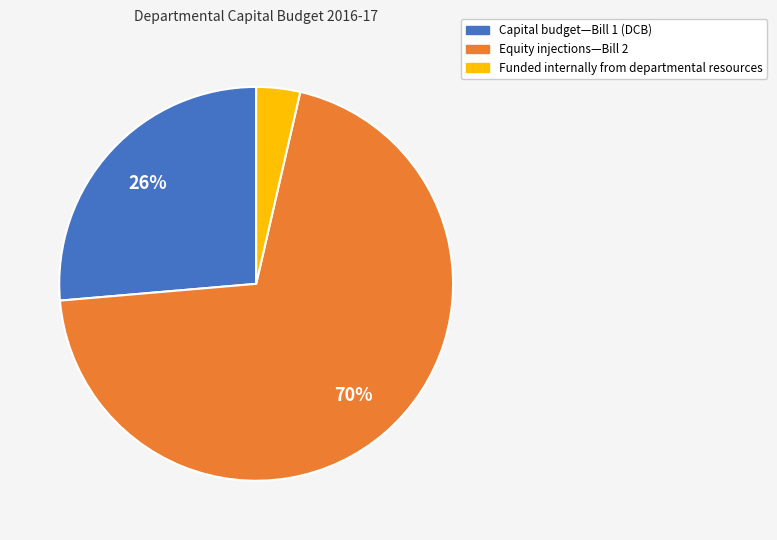

What is the majority slice?

Equity injections—Bill 2